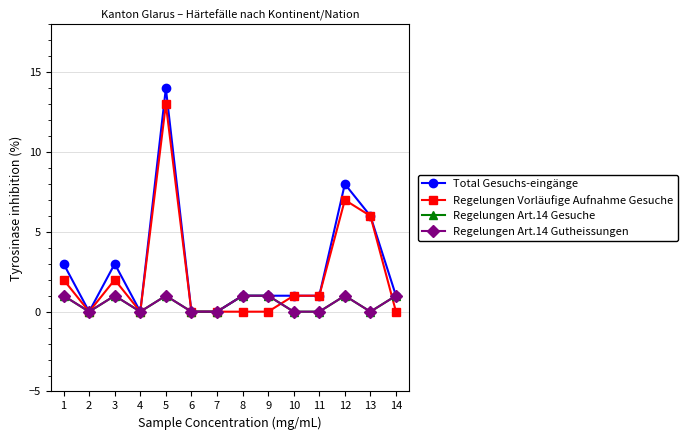

Which category has the lowest value across all series?

2